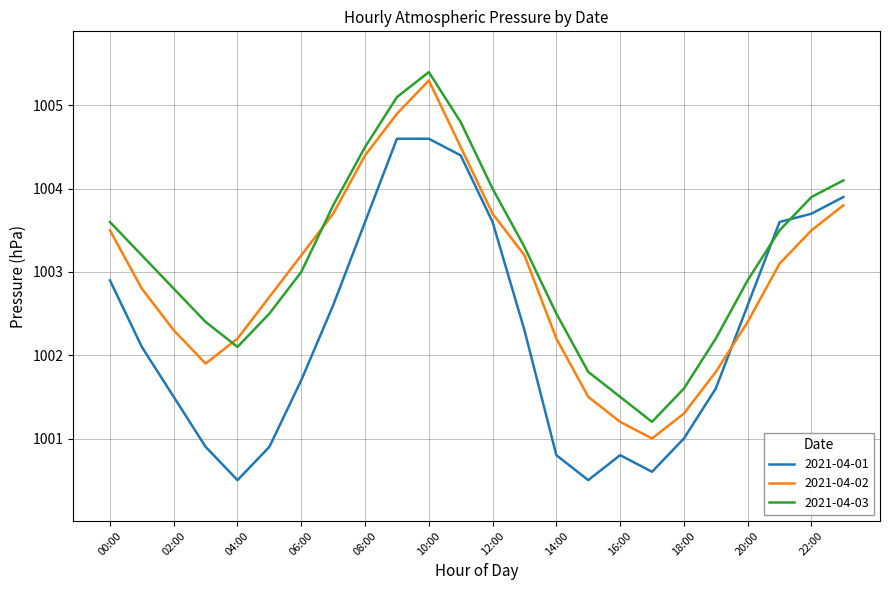

After their last crossing, which series has the higher values: 2021-04-02 or 2021-04-01?

2021-04-01